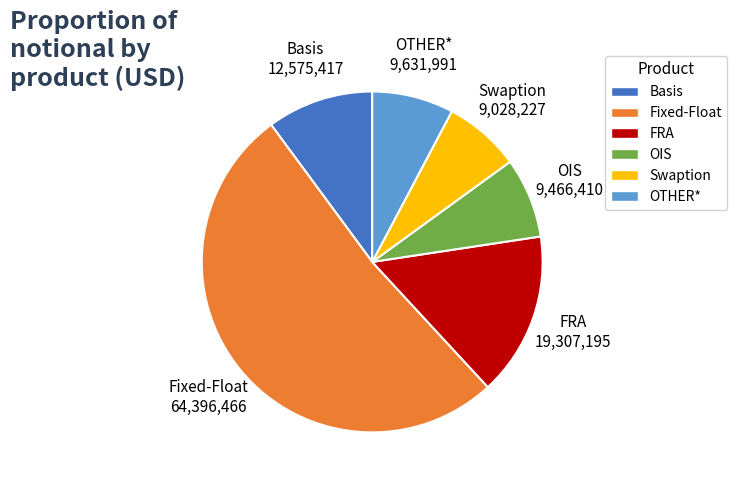

How many slices are in this pie chart?

6